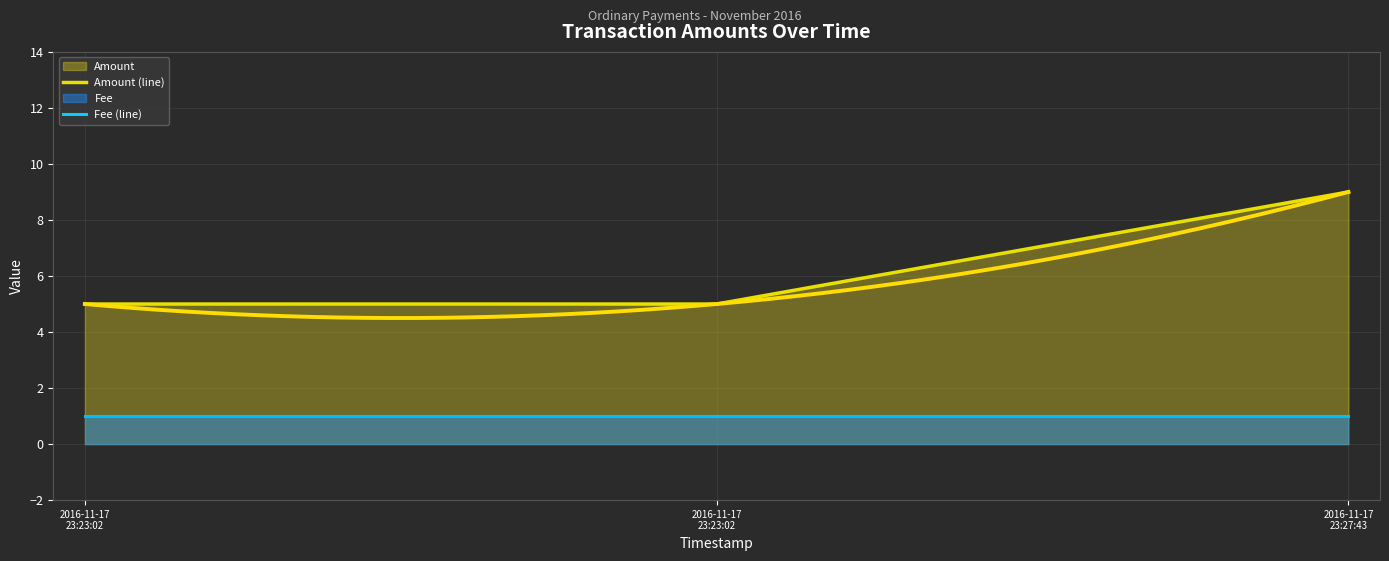

Does the chart display data point markers on the line(s)?

No